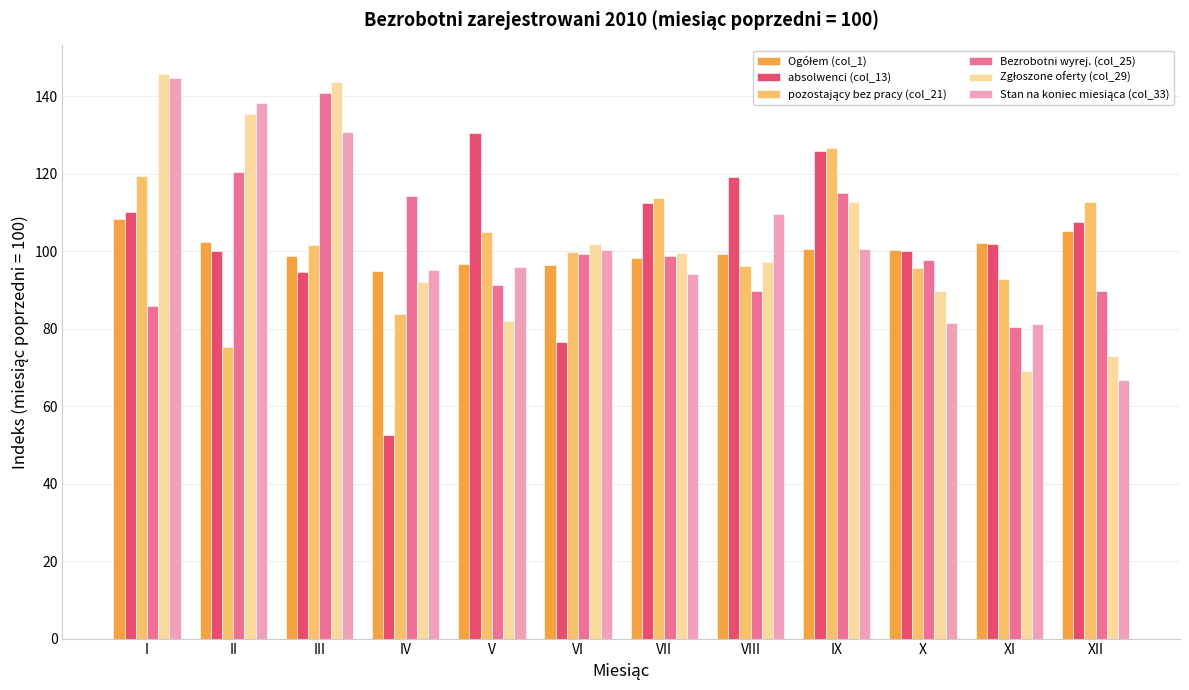

What is the lowest value of the Bezrobotni wyrej. (col_25) series?

80.5